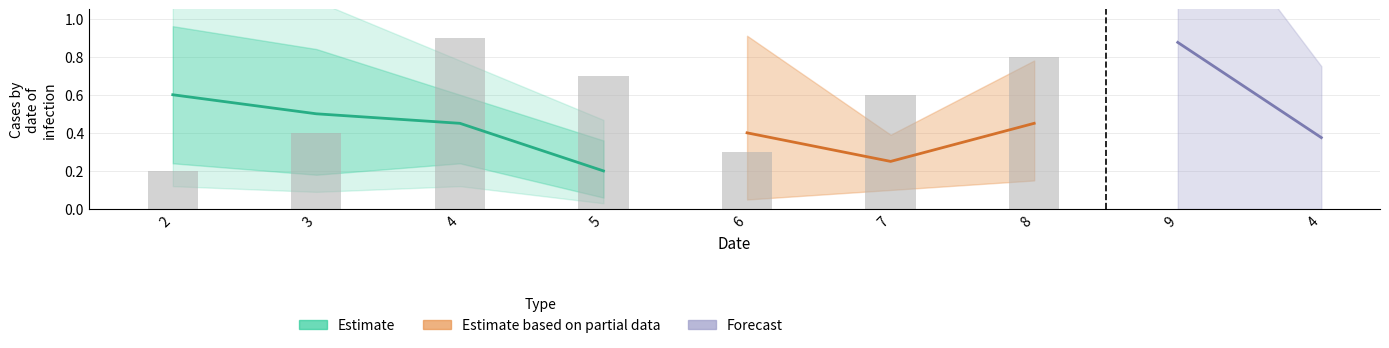

How many values are between 0 and 1?

4